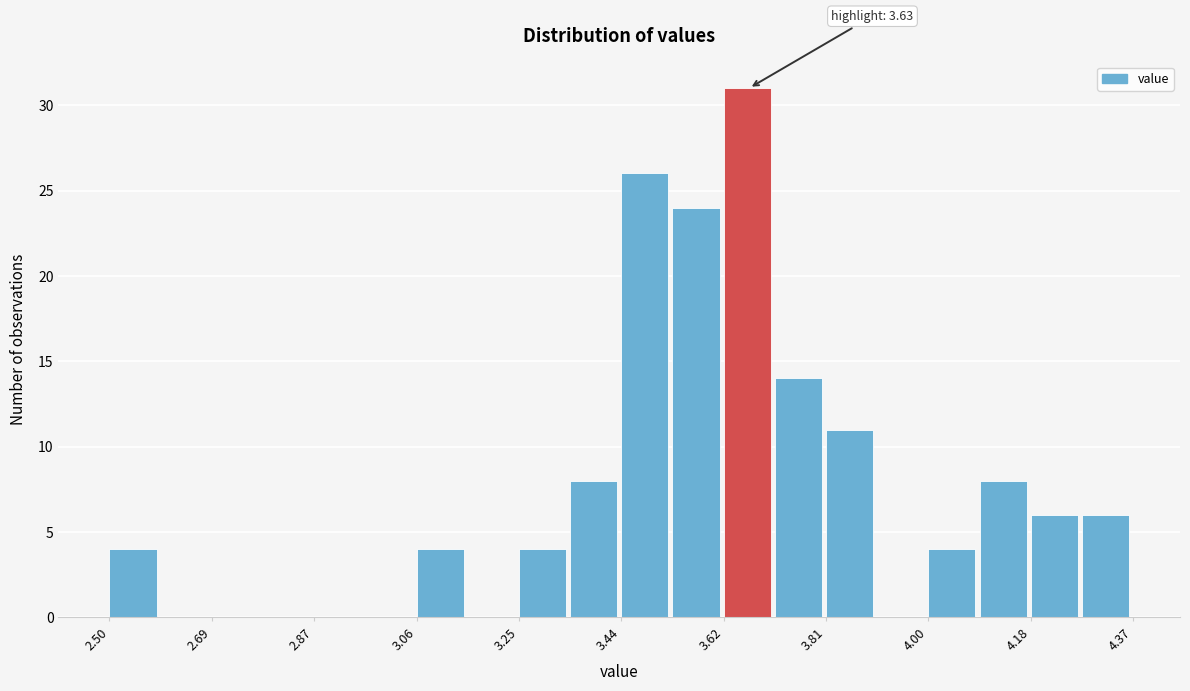

Over which range of the x-axis is the bar tallest?

3.62 to 3.72